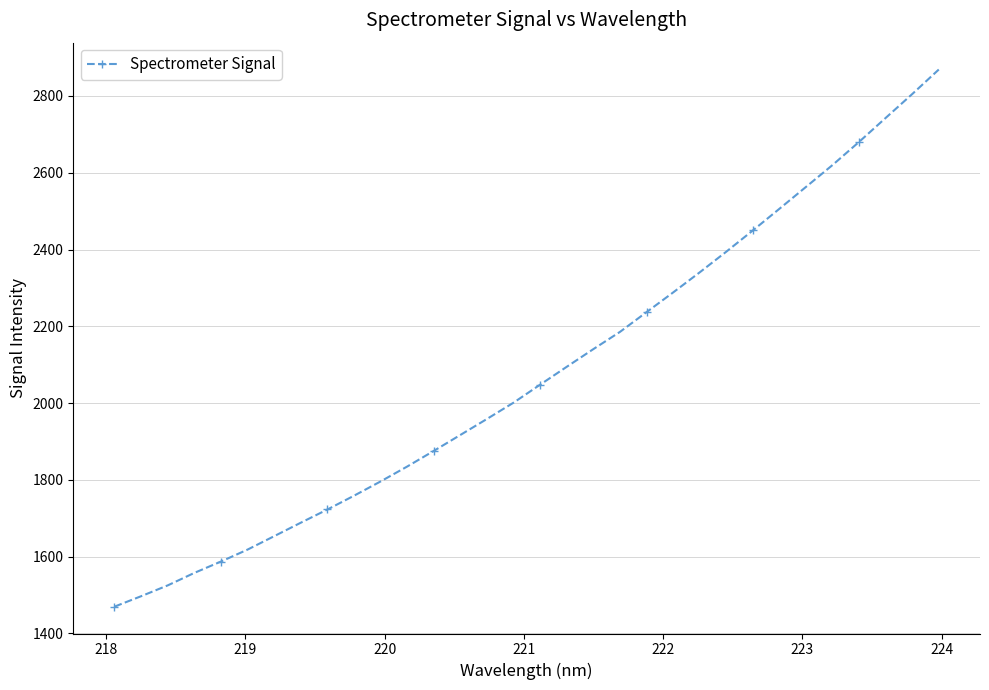

What is the difference between the maximum and minimum values?

1399.1